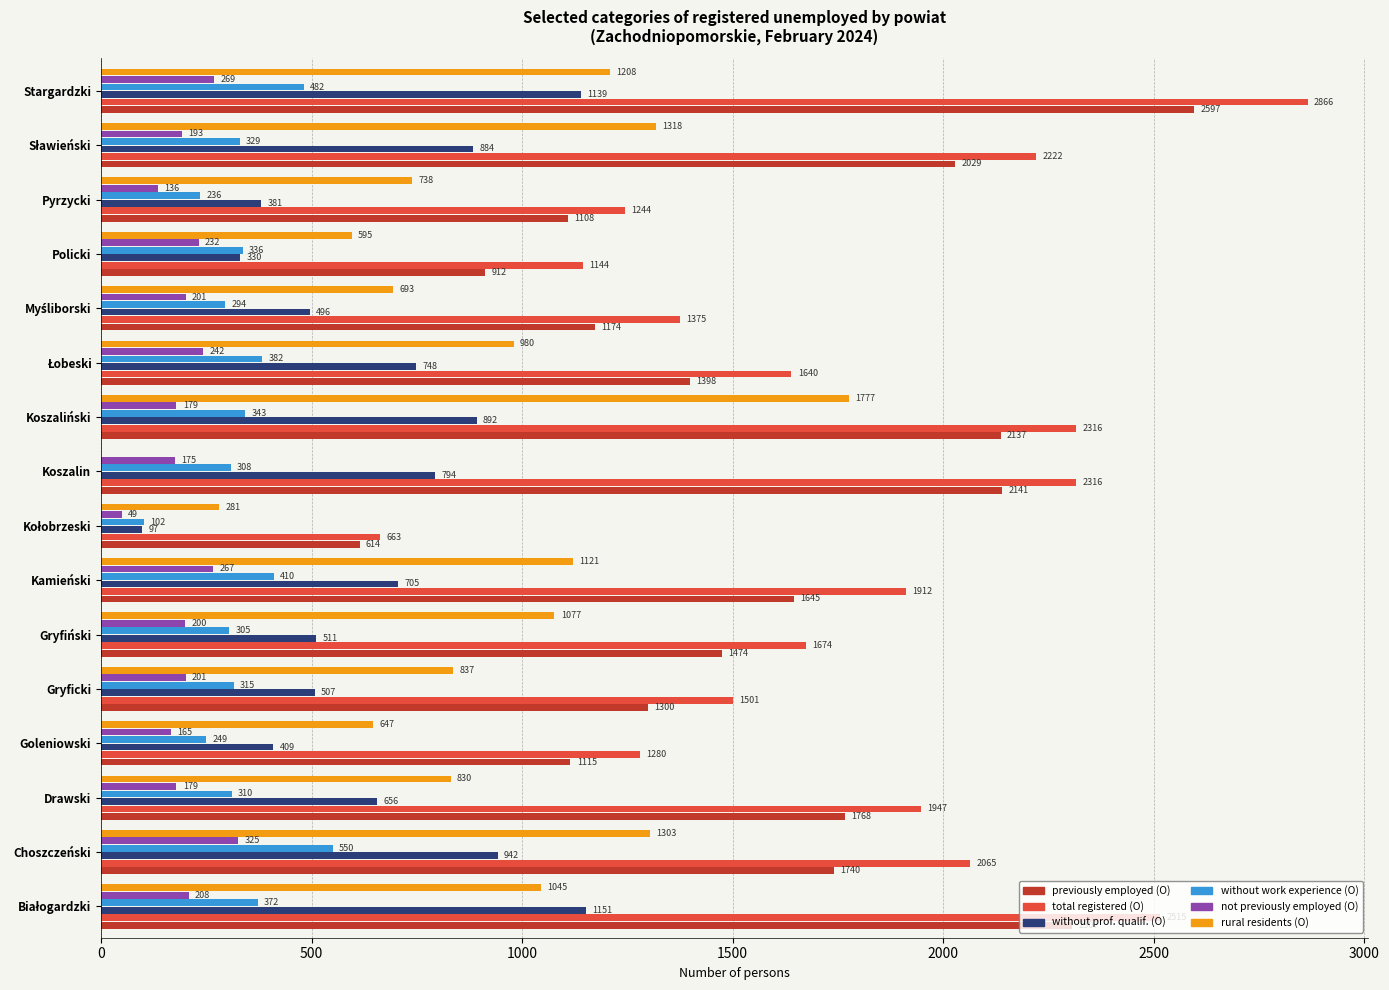

What is the total value across all series at Policki?

3549